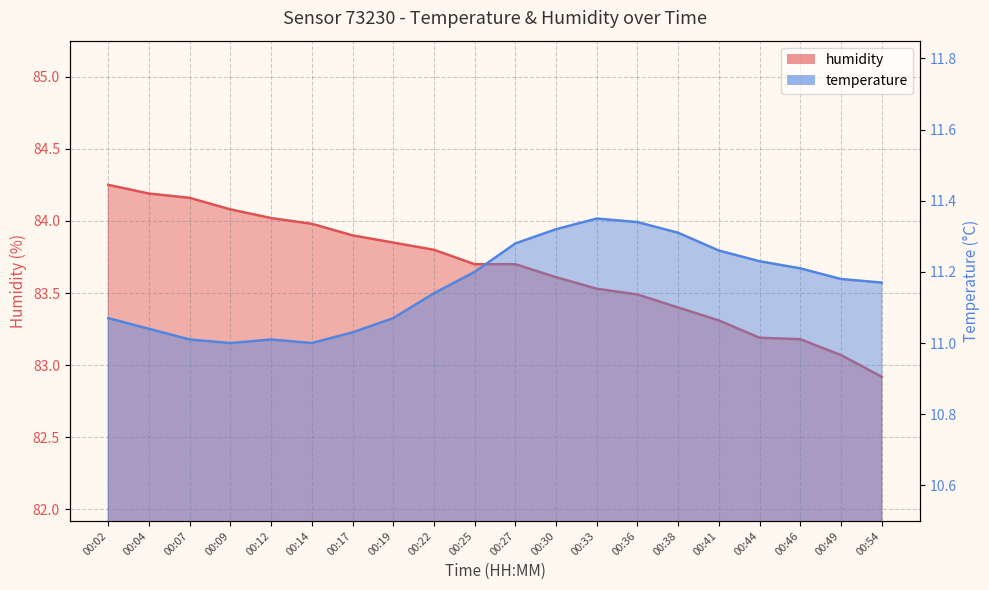

List the series in order of their overall mean, lowest first.

temperature, humidity